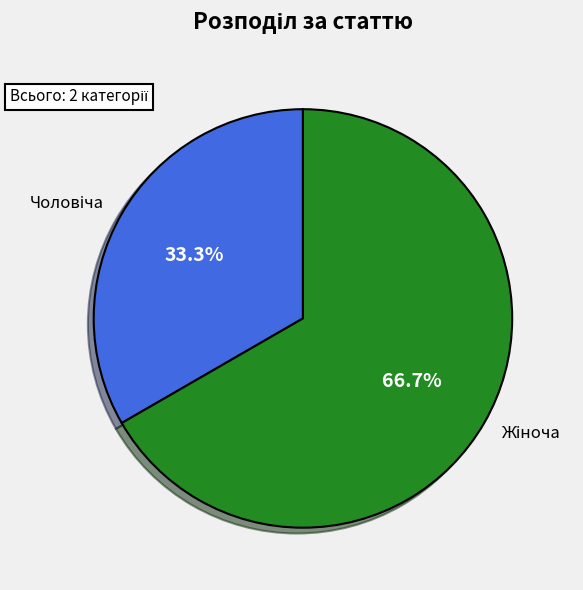

How many slices are in this pie chart?

2